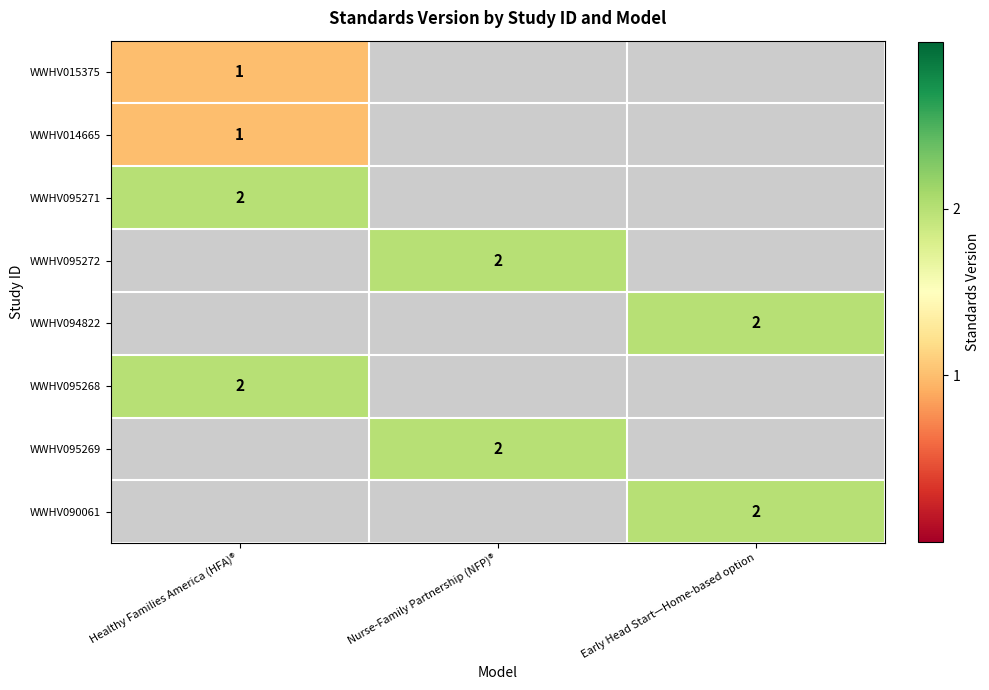

At how many categories does at least one series exceed 1?

3